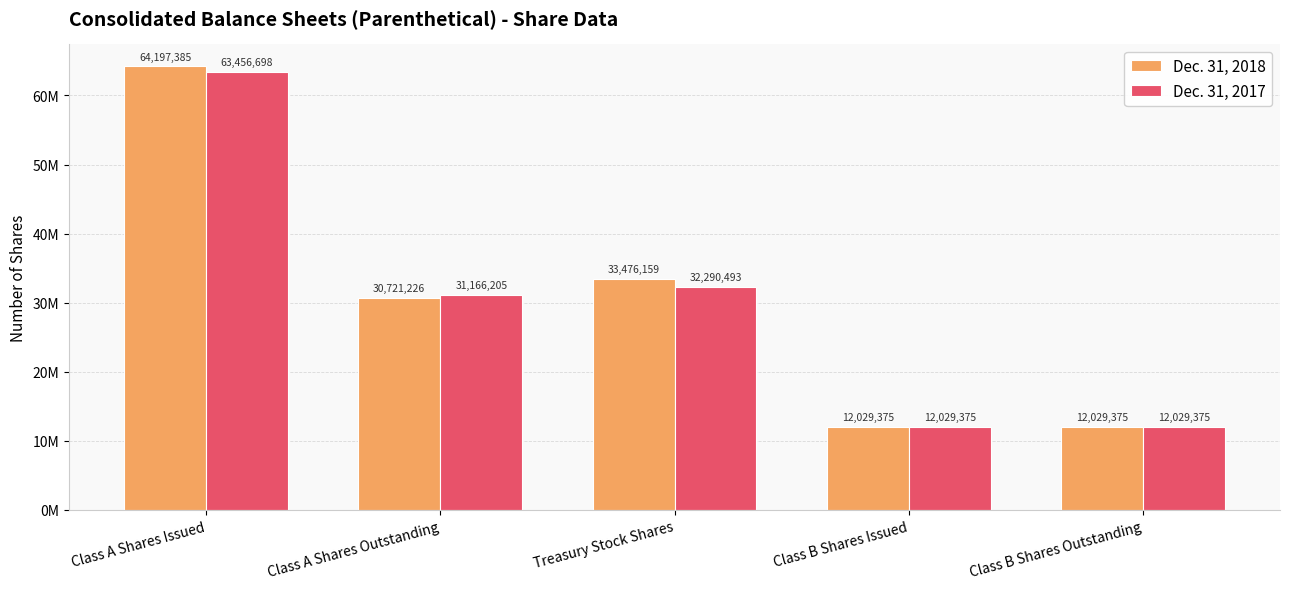

What is the difference between the Dec. 31, 2017 values at Class B Shares Issued and Treasury Stock Shares?

20261118